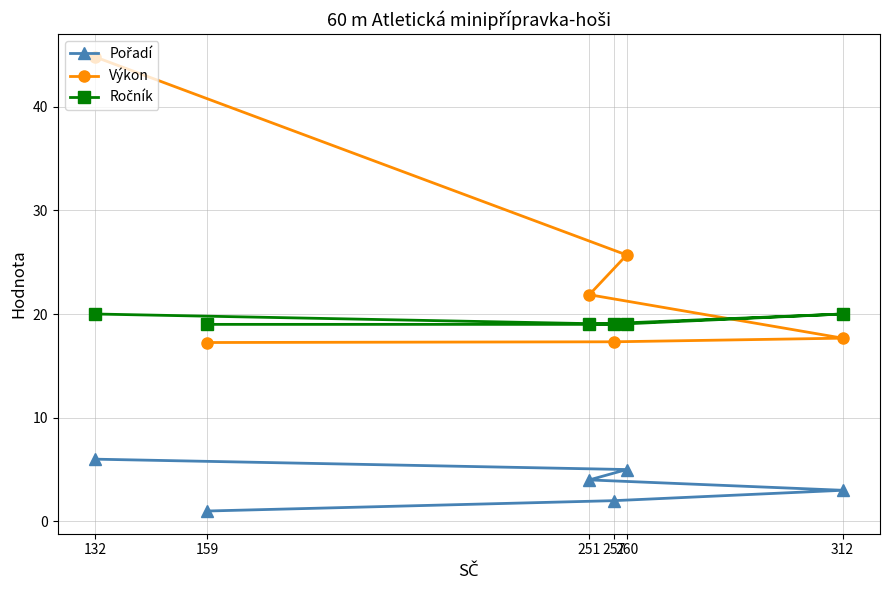

At how many categories does at least one series exceed 17?

6